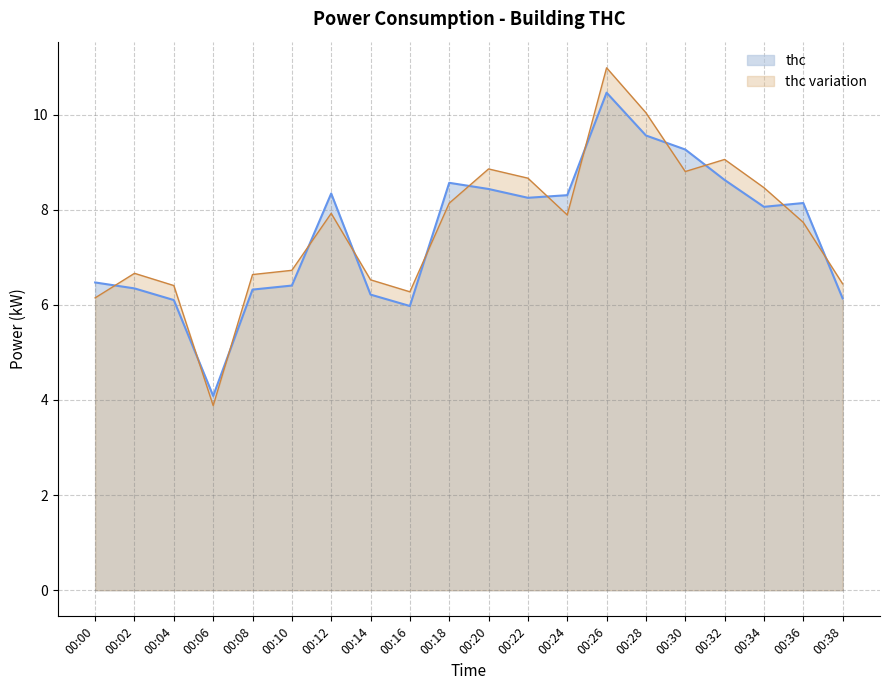

Which has a higher value, 00:18 or 00:22?

00:18